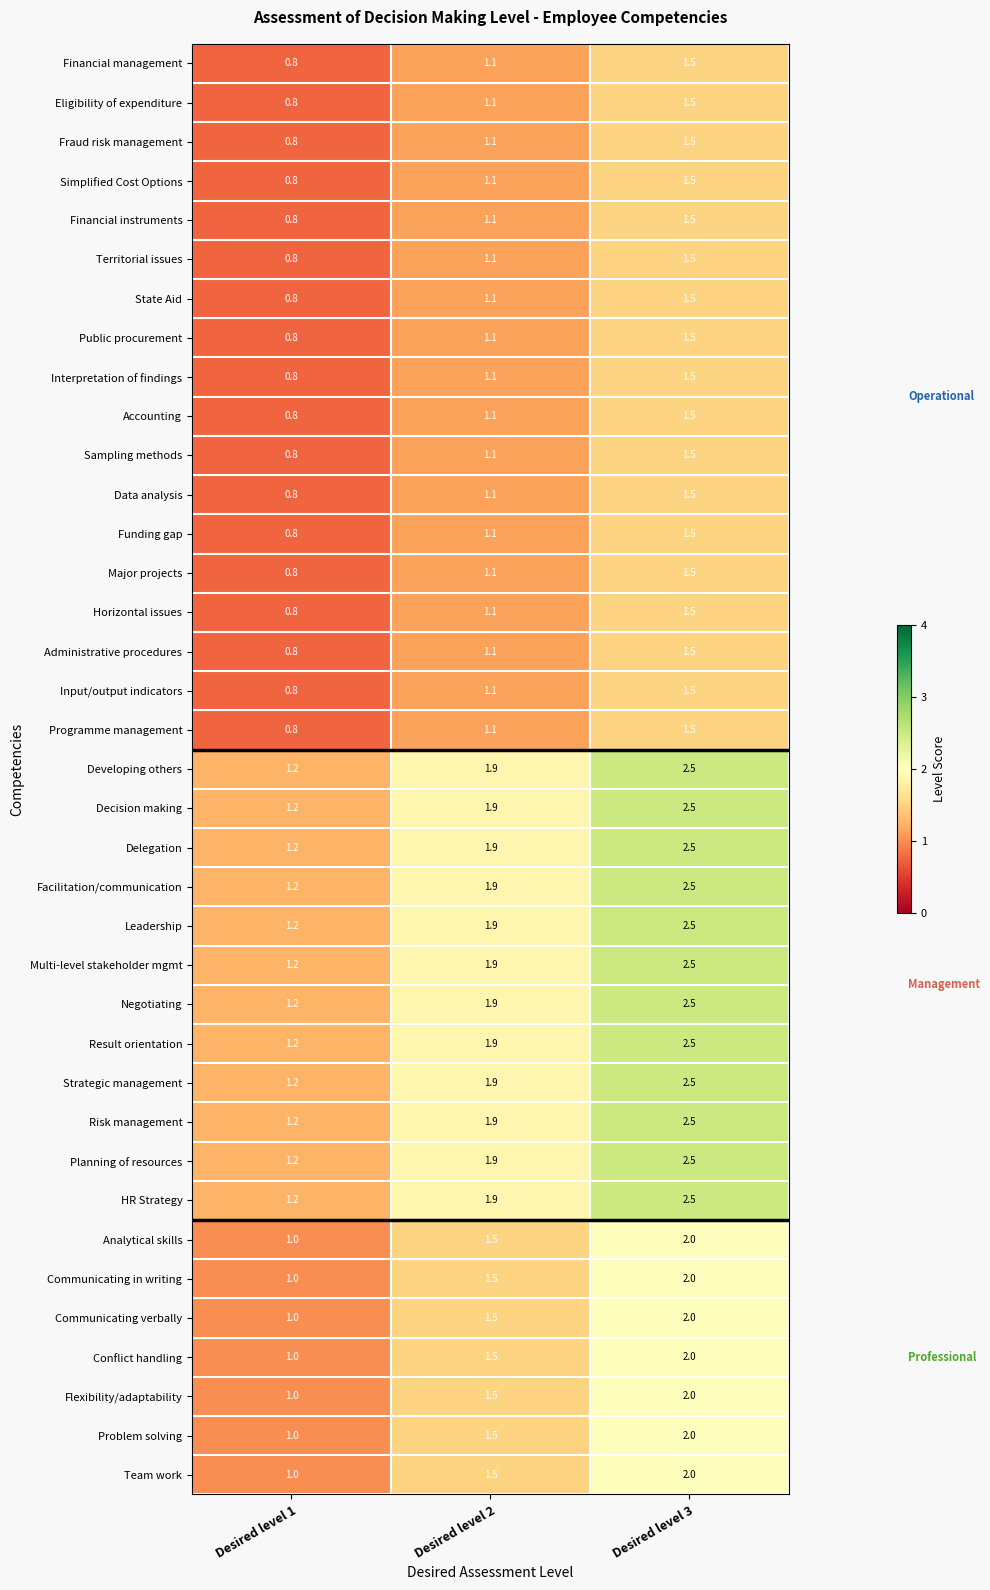

What is the spread (max minus min) of values at Desired level 2?

0.8